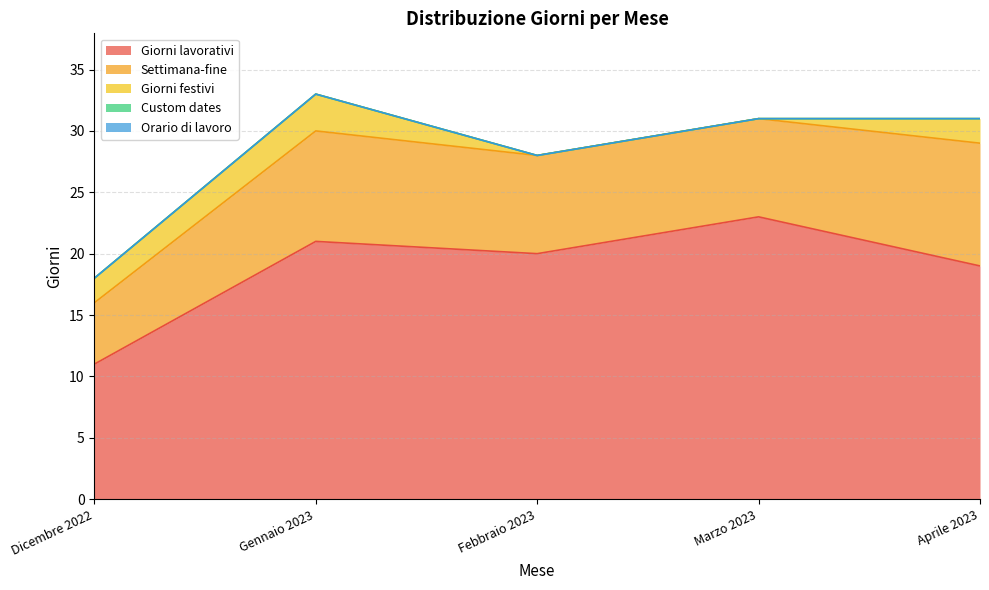

Between Marzo 2023 and Dicembre 2022, which is larger?

Marzo 2023